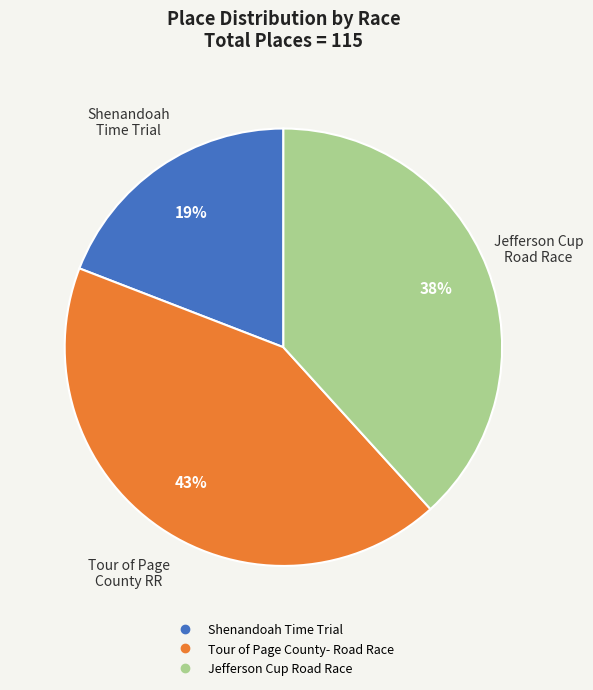

How many segments does this pie chart have?

3